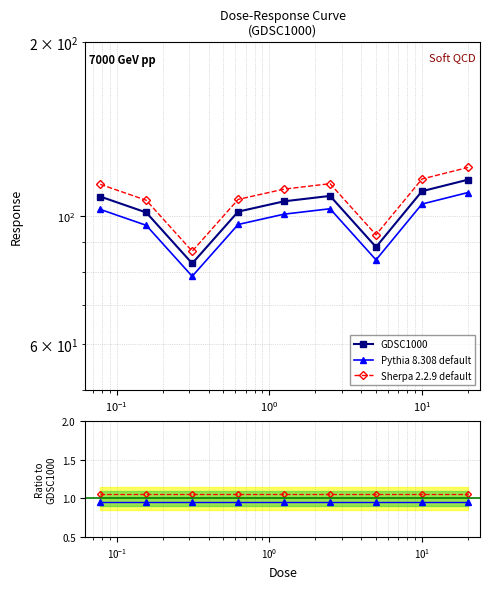

True or false: Sherpa 2.2.9 default and GDSC1000 cross at least once.

False